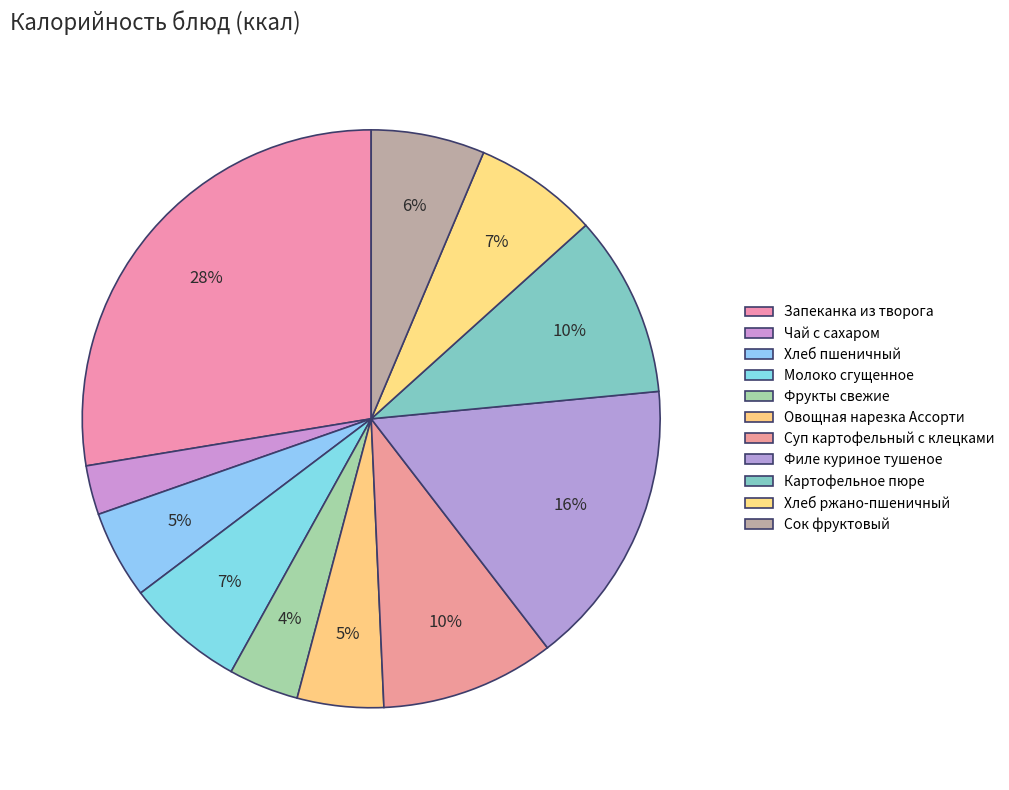

Count the number of slices in the pie.

11